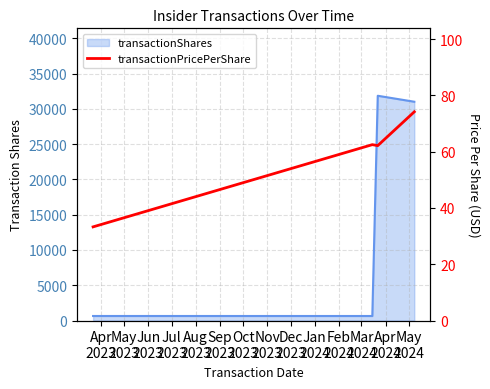

At which label is the value closest to 53?

Jun
2023